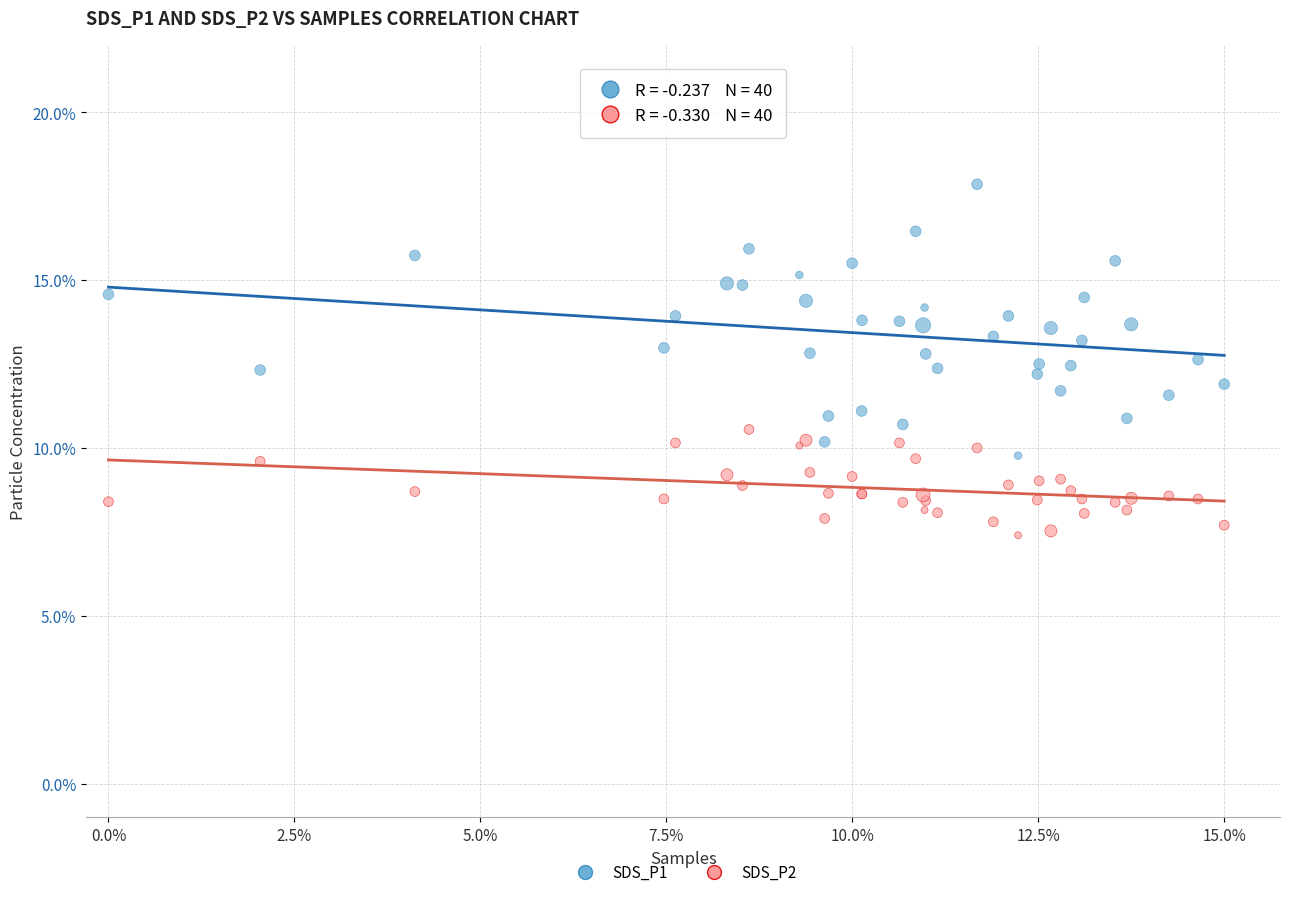

Which series has the widest spread of Y values?

SDS_P1